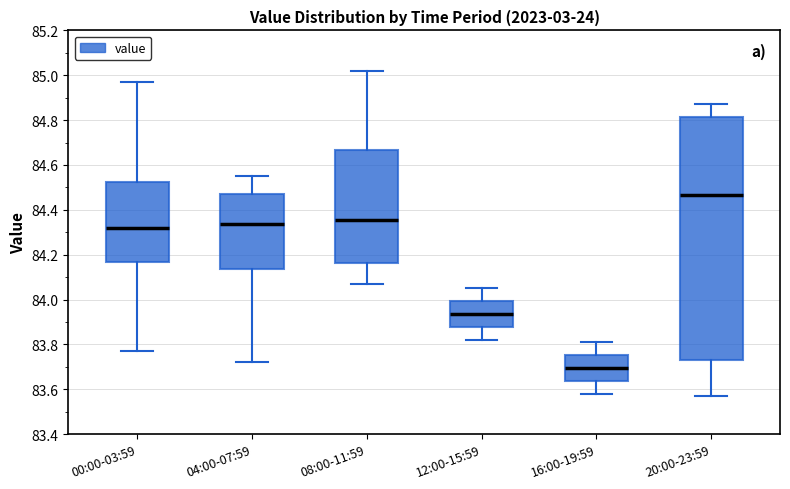

Where is the lower edge of the box for 16:00-19:59 on the y-axis? The values are not printed on the chart, so give them approximately, as read against the axis.

83.64